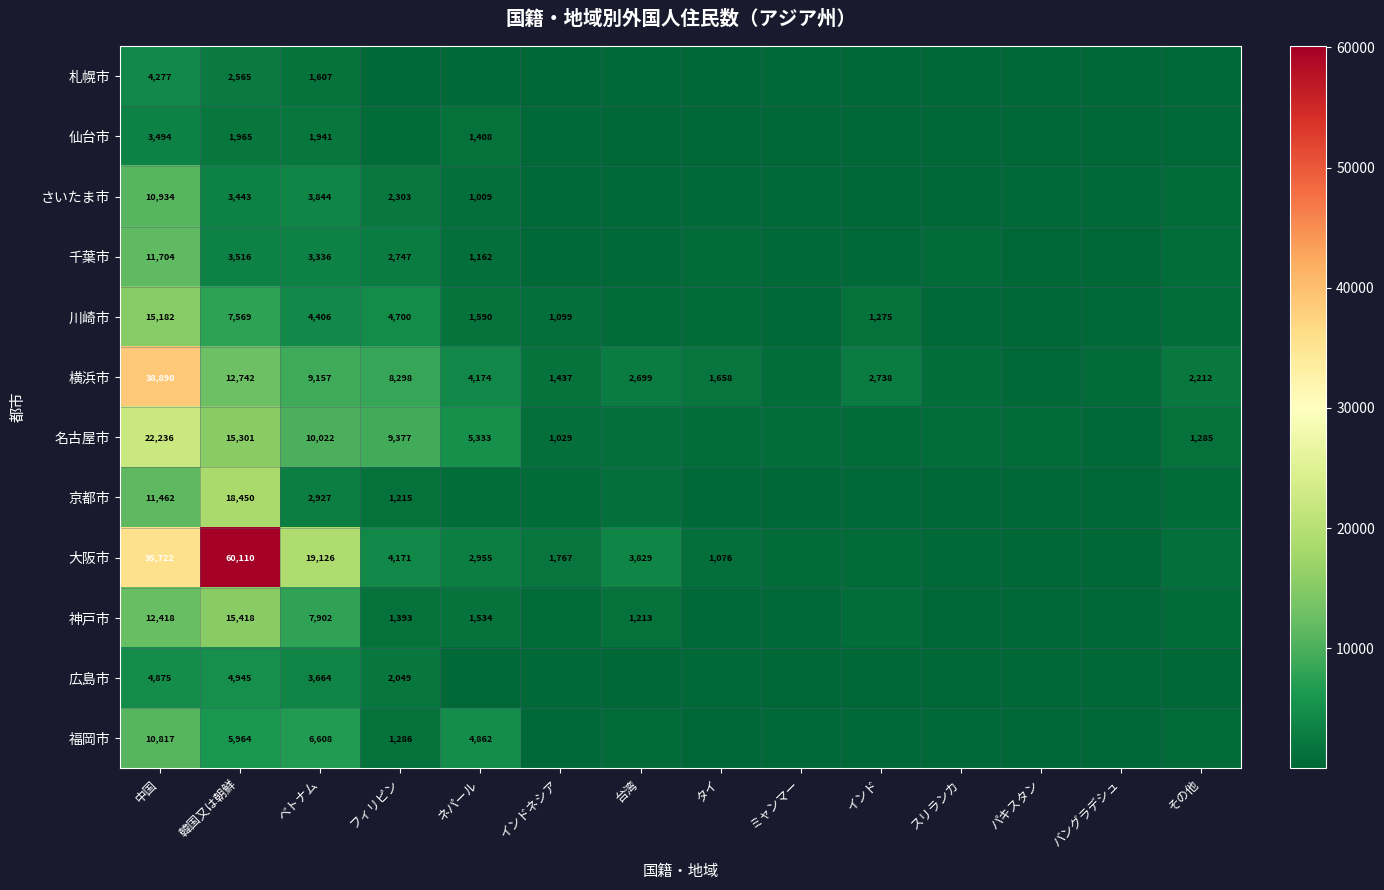

What is the difference between the highest and lowest values at 中国?

35396